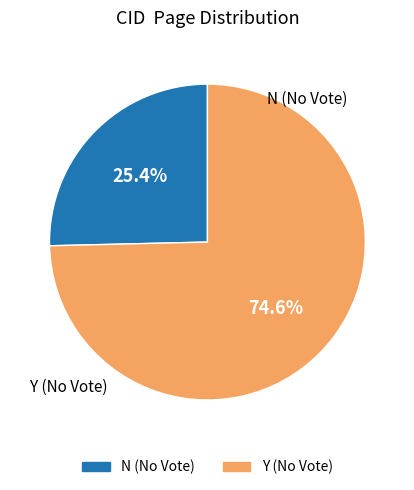

Is there any slice that represents more than half of the pie?

Yes